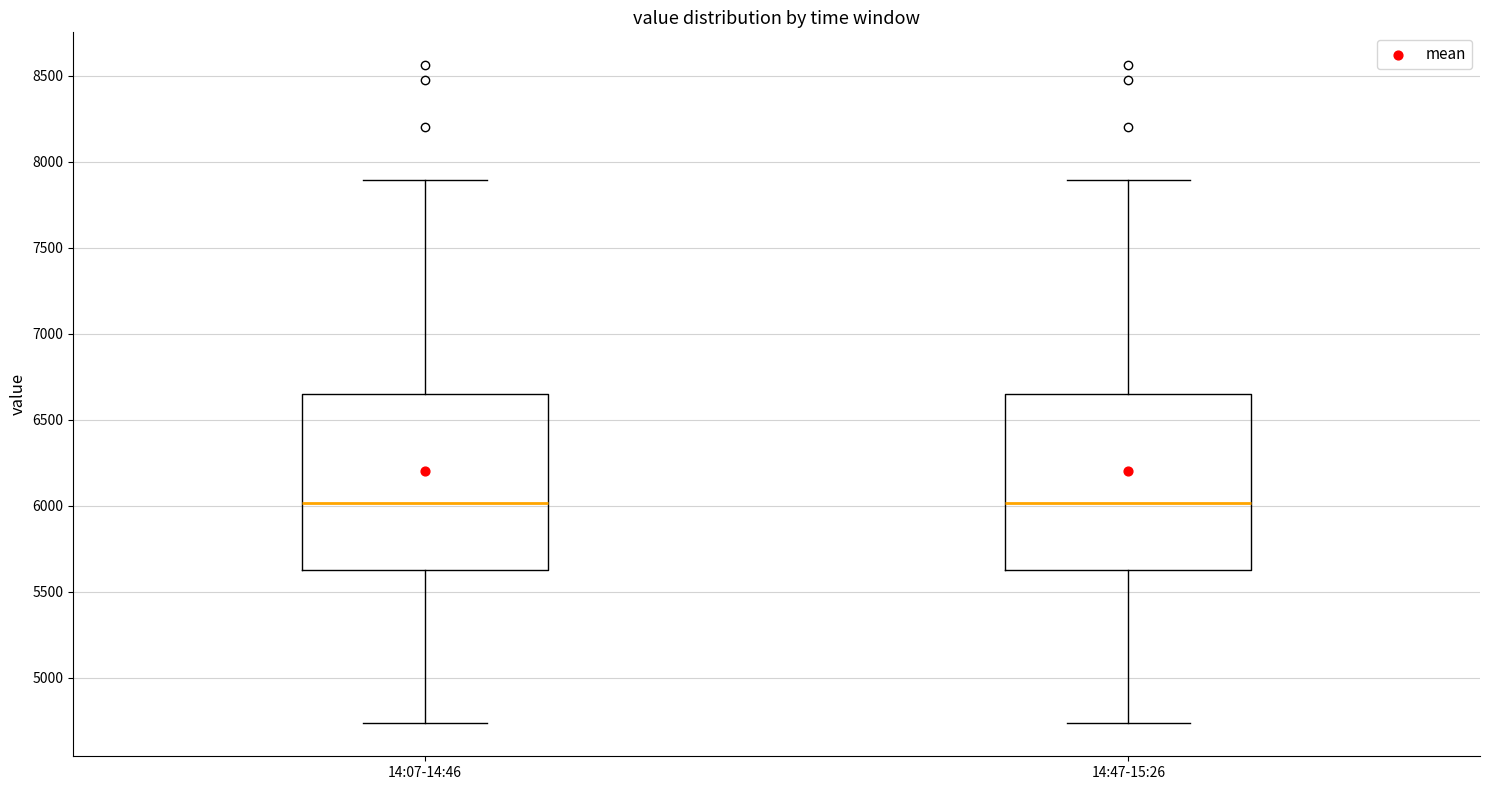

Reading left to right, transcribe this box plot: for each box, give where its median line is, the range the box spans, and where its two whiskers end, as read against the y-axis. The values are not printed on the chart, so give them approximately, as read against the axis.

14:07-14:46: median 6000, box 5650 to 6650, whiskers 4750 to 7900
14:47-15:26: median 6000, box 5650 to 6650, whiskers 4750 to 7900